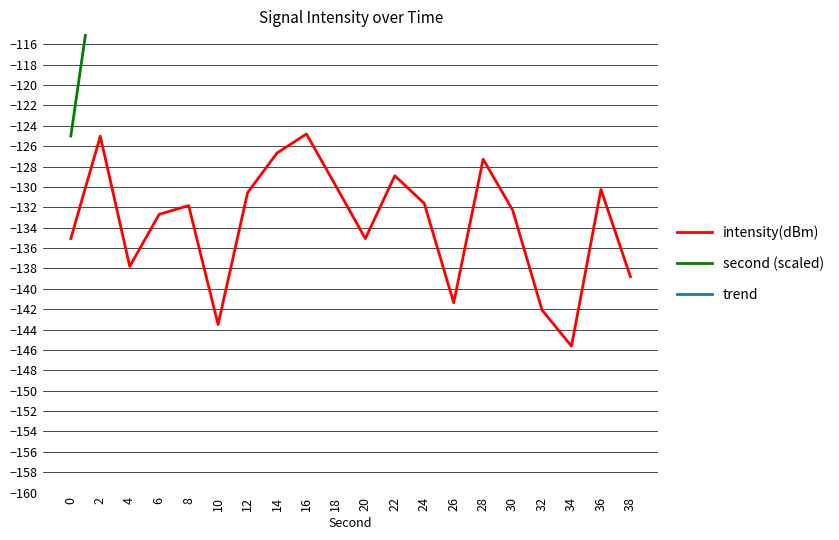

Rank the series by their maximum value, from highest to lowest.

second (scaled), trend, intensity(dBm)